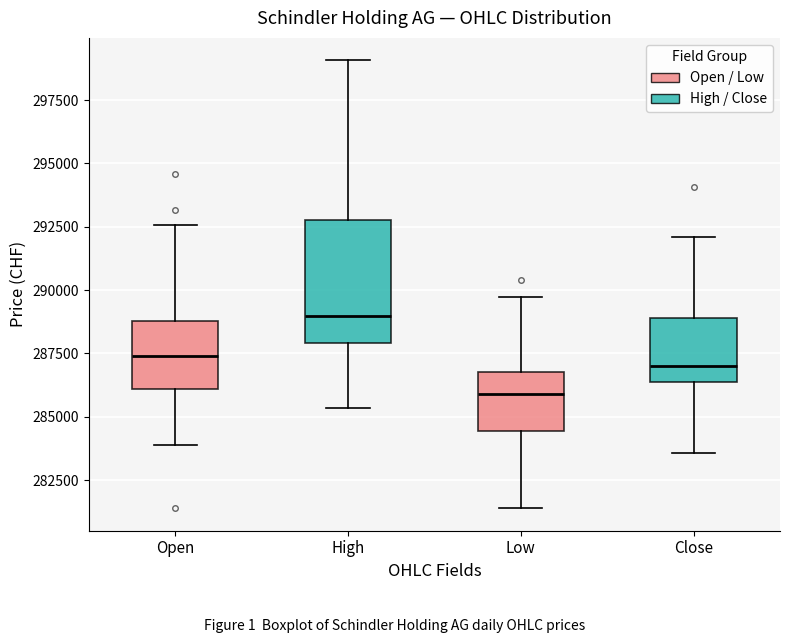

Reading left to right, read every box against the y-axis: the position of its median line, the range the box covers, and the ends of its whiskers. The values are not printed on the chart, so give them approximately, as read against the axis.

Open: median 287500, box 286000 to 289000, whiskers 284000 to 292500
High: median 289000, box 288000 to 293000, whiskers 285500 to 299000
Low: median 286000, box 284500 to 287000, whiskers 281500 to 289500
Close: median 287000, box 286500 to 289000, whiskers 283500 to 292000